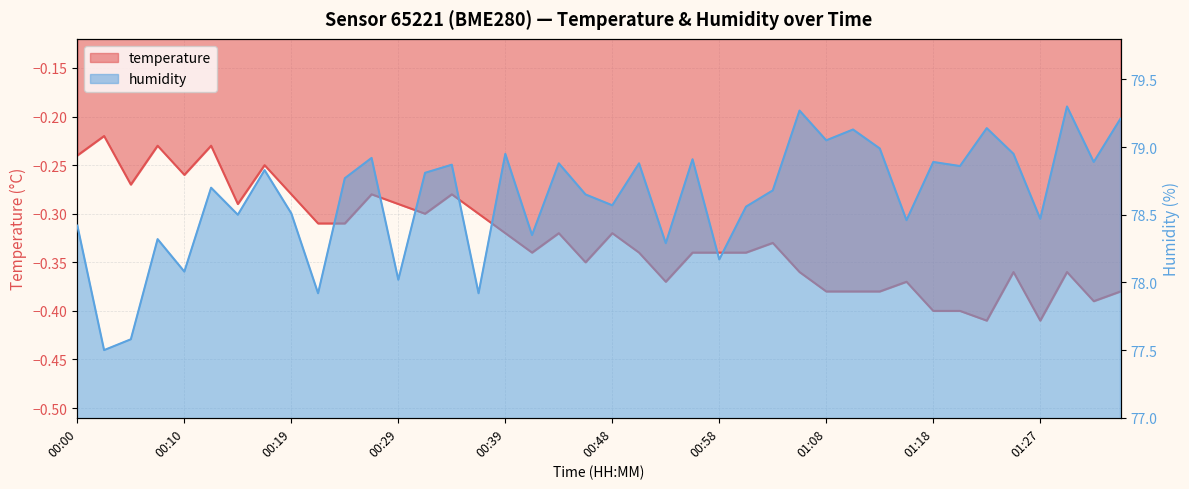

What is the label of the 28th point from the right?

00:29